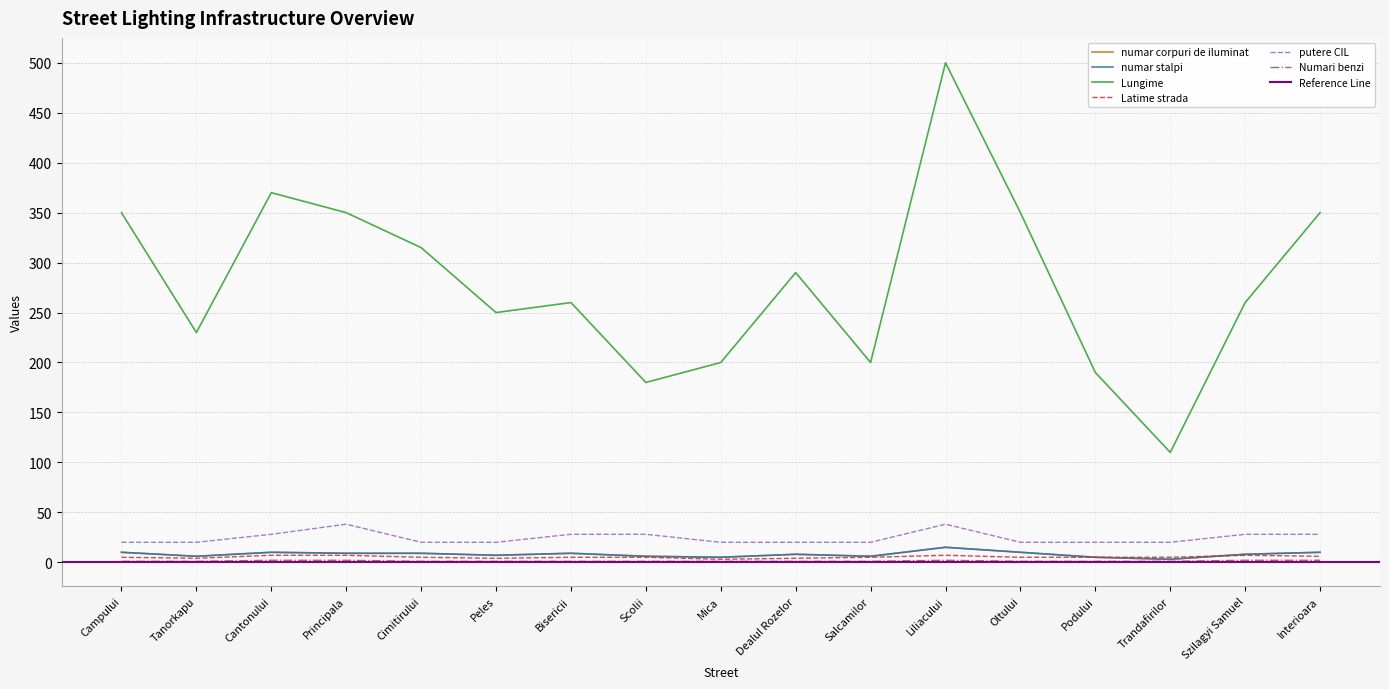

What is the label of the 13th point from the right?

Cimitirului